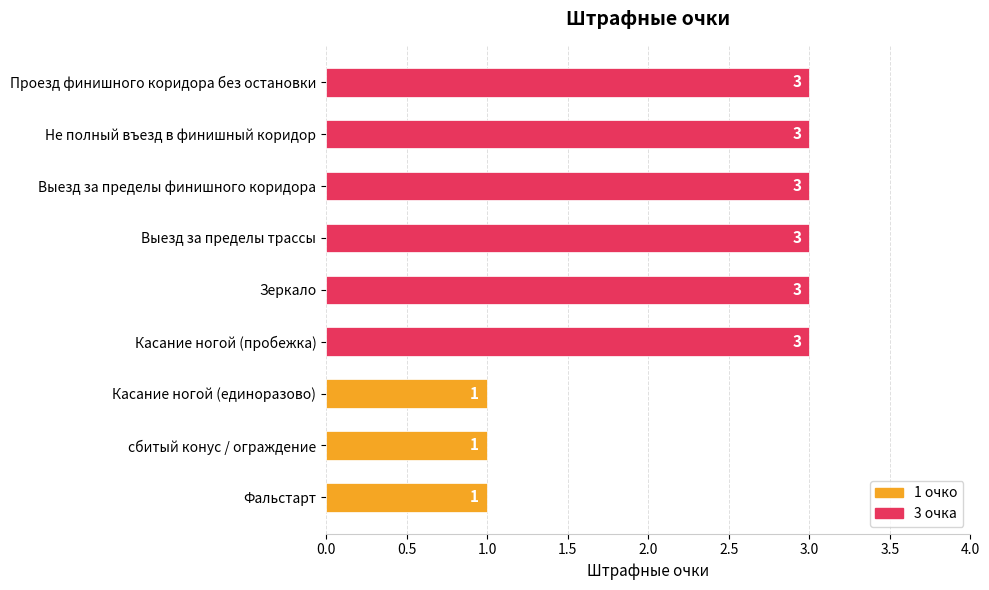

How many values are between 1 and 3?

9